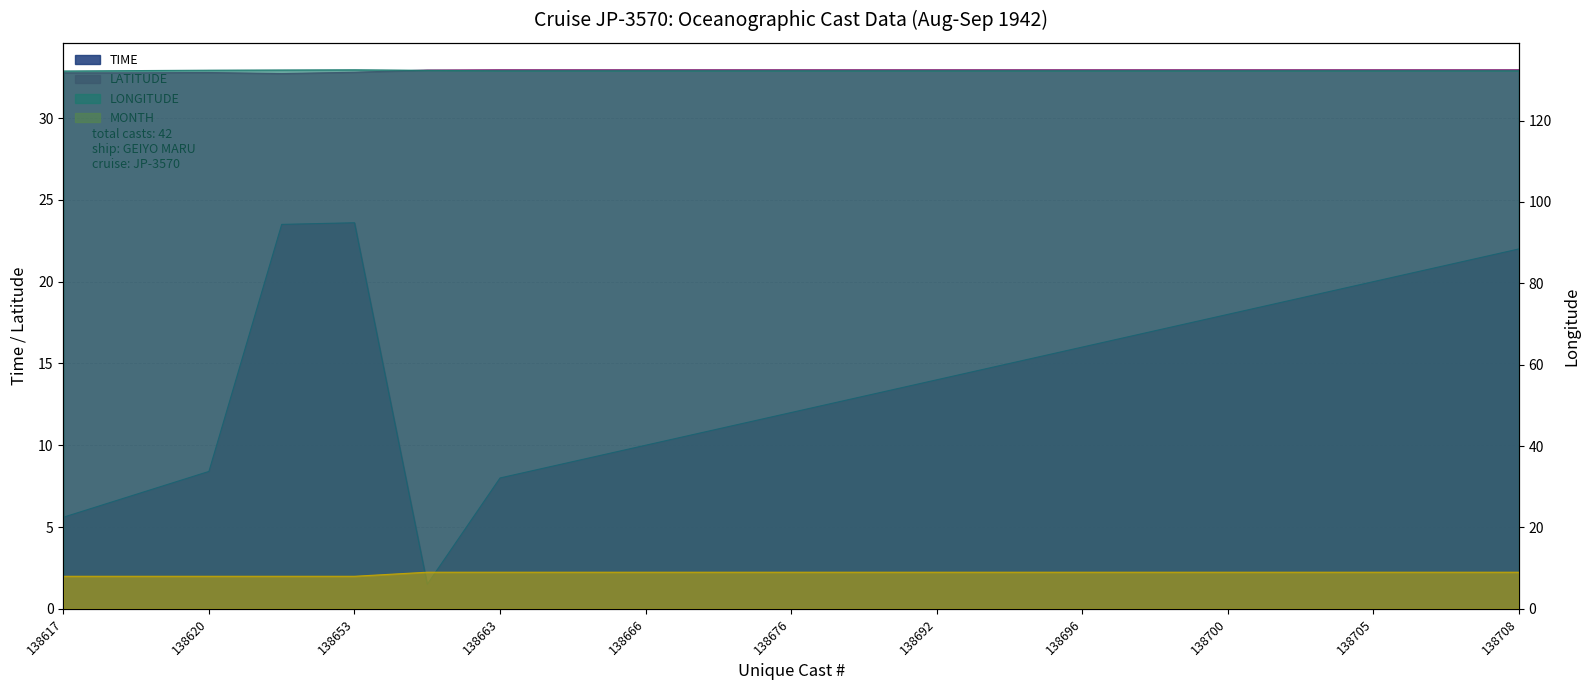

True or false: LONGITUDE and LATITUDE intersect in this chart.

False